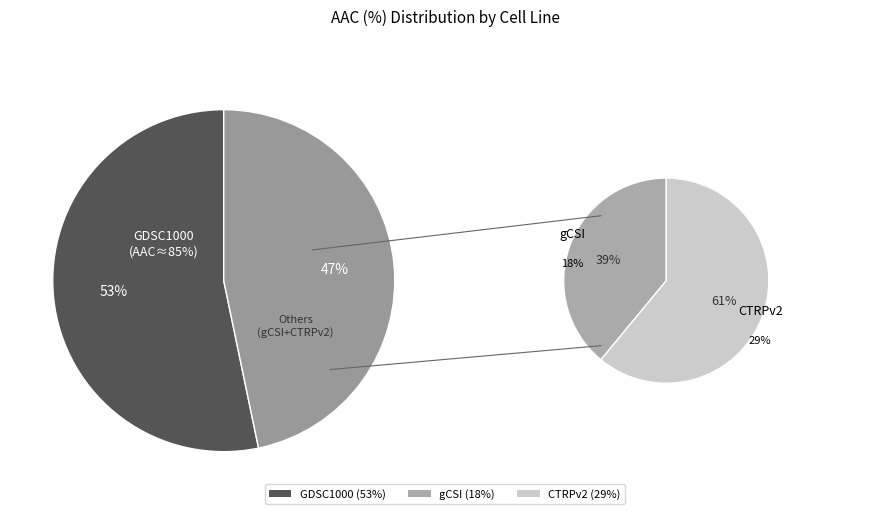

Is it true that CTRPv2 is 29% of the pie?

True